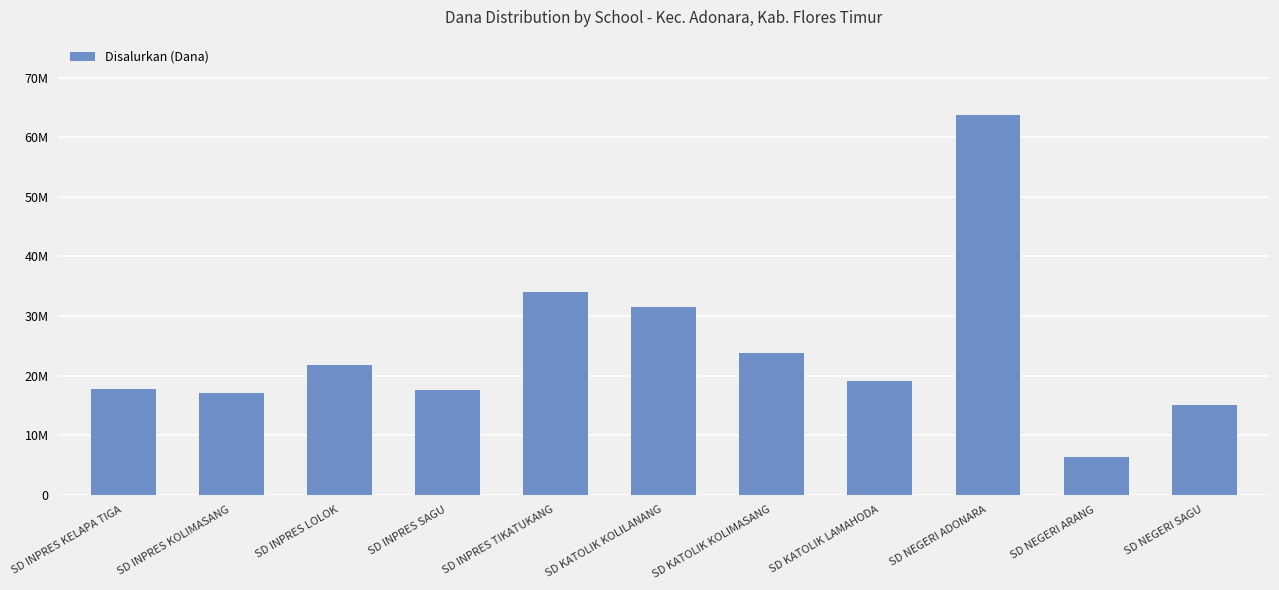

What is the sum of the values at SD INPRES TIKATUKANG and SD KATOLIK KOLILANANG?

65475000